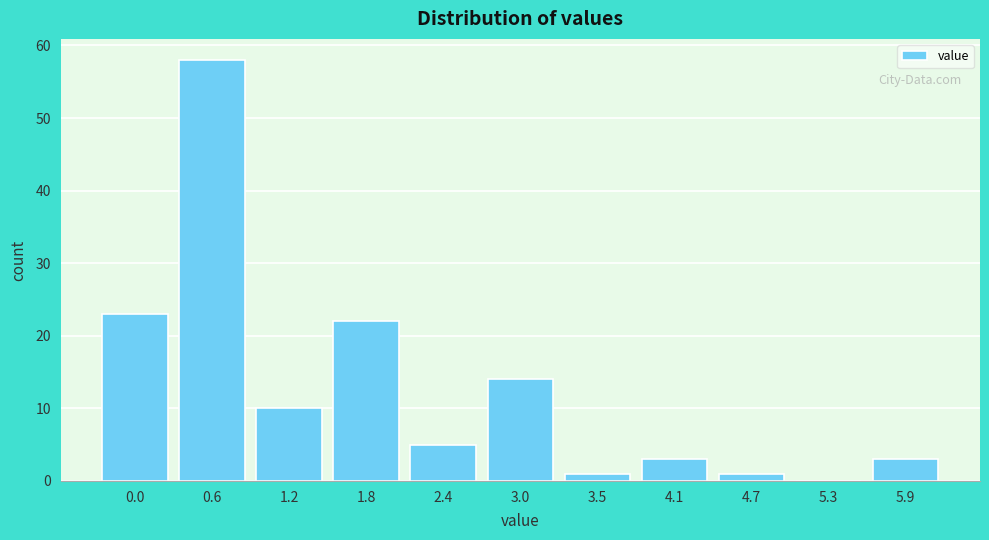

Reading right to left, transcribe all the data shown in this chart.

5.9=3	5.3=0	4.7=1	4.1=3	3.5=1	3.0=14	2.4=5	1.8=22	1.2=10	0.6=58	0.0=23